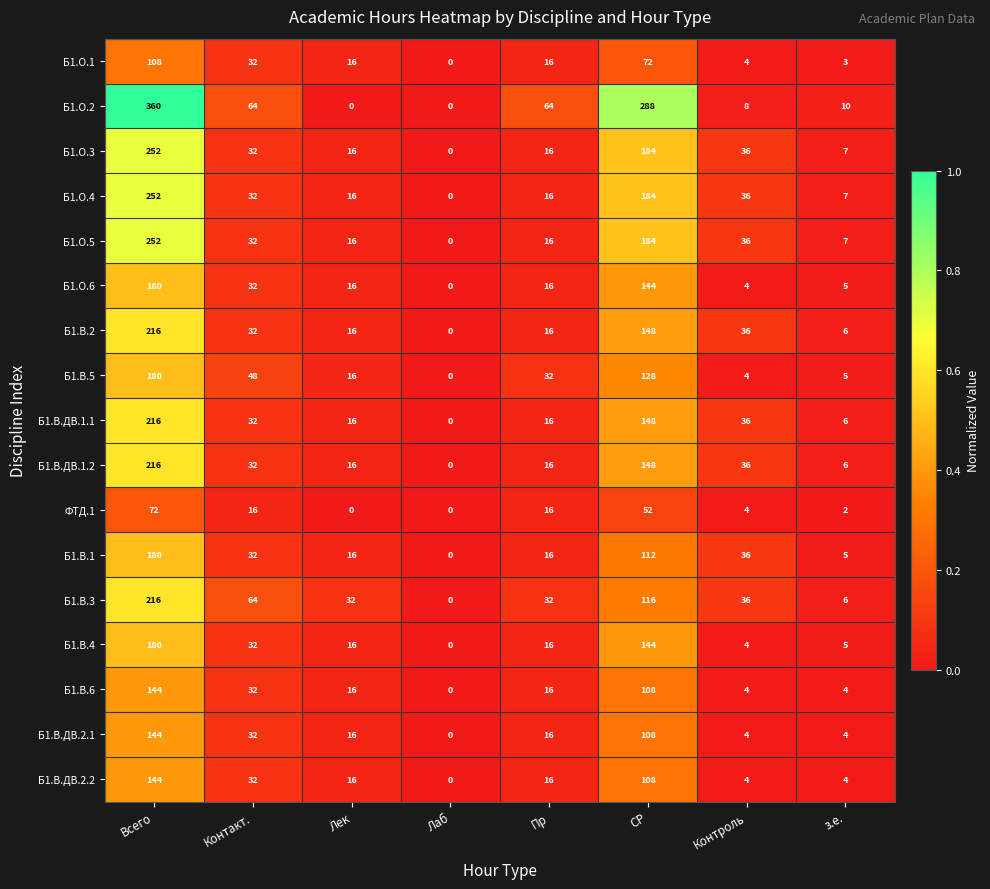

What is the difference between the Б1.В.ДВ.2.1 values at СР and Всего?

36